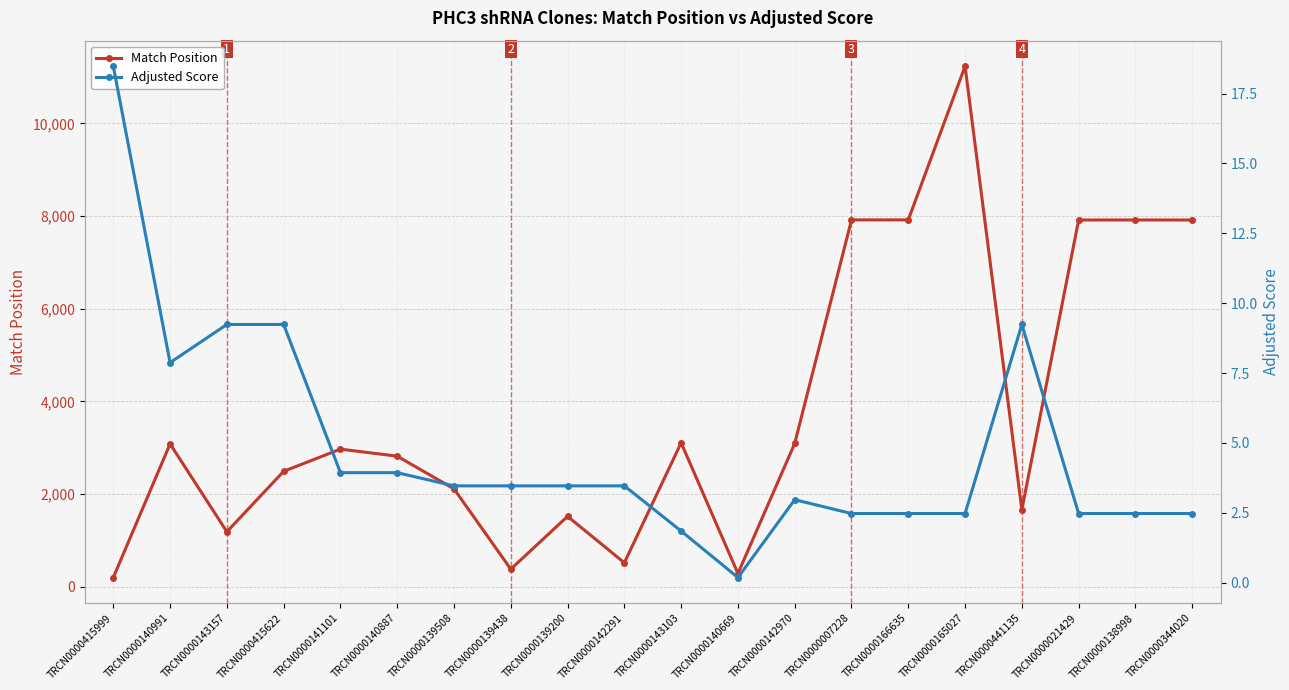

How many lines are shown in the chart?

2